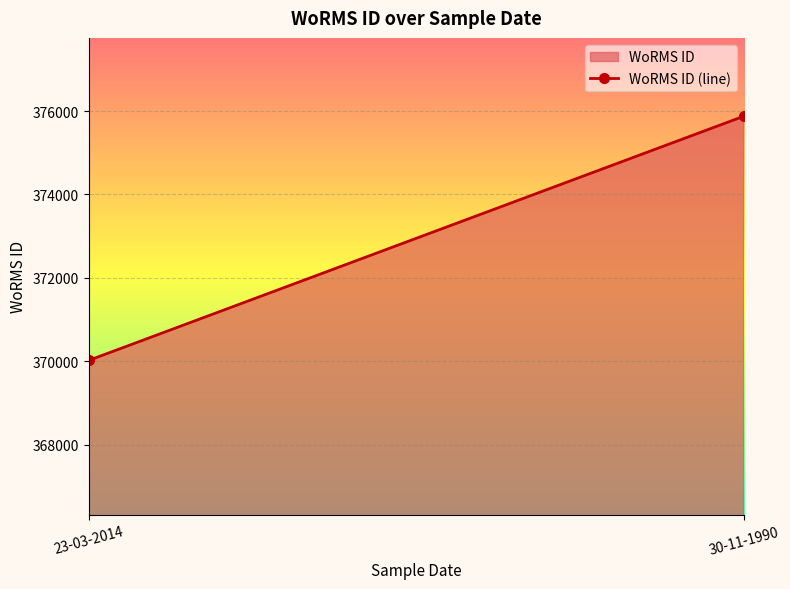

True or false: the data shows 646983 at 30-11-1990.

False